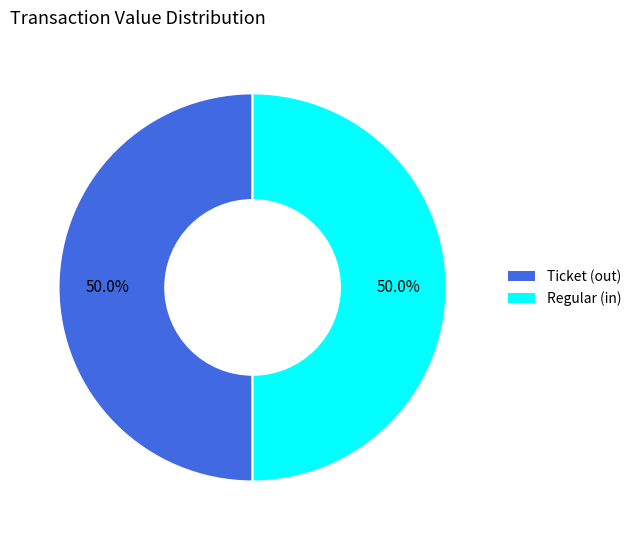

What percentage do Ticket (out) and Regular (in) together represent?

100.0%